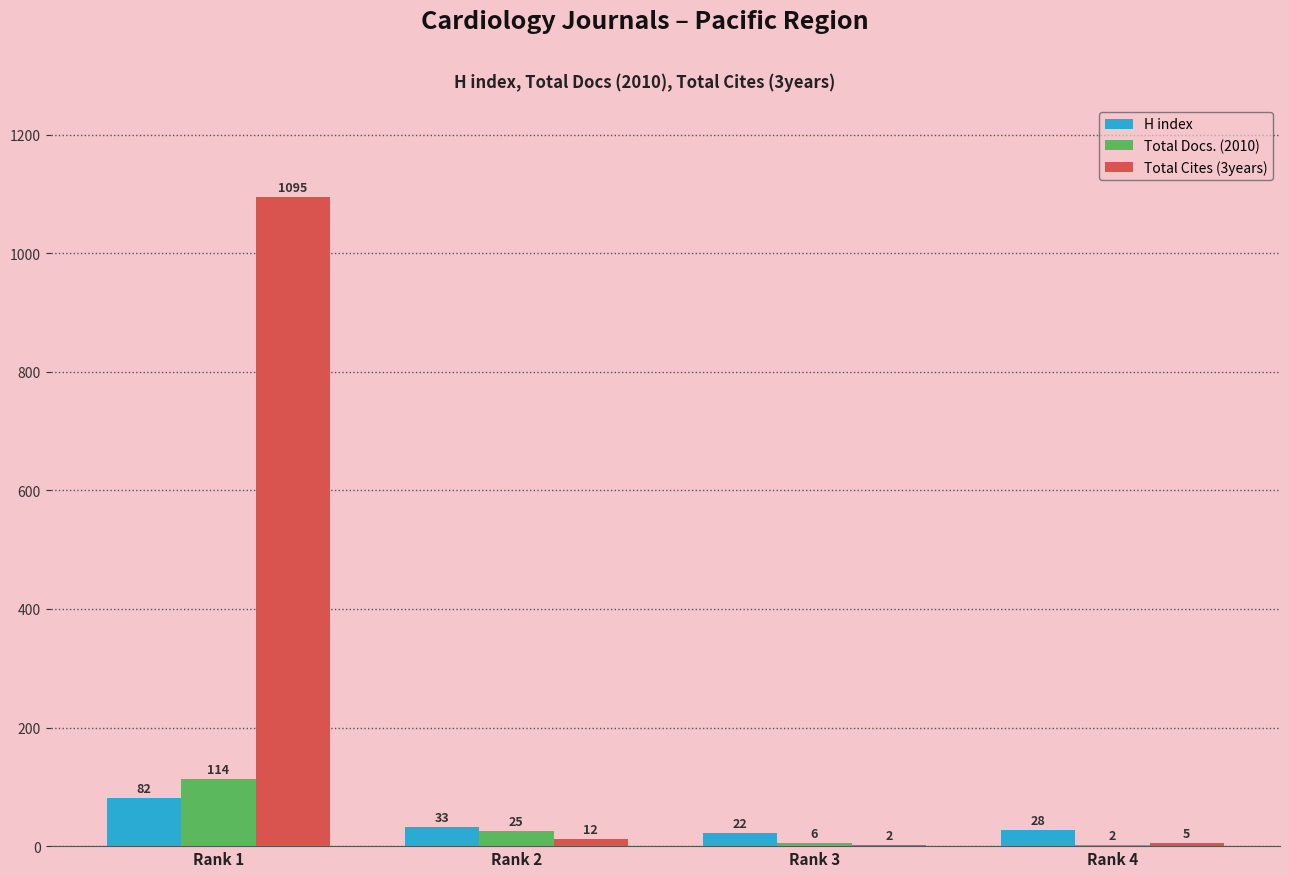

Which series has the largest total across all categories?

Total Cites (3years)